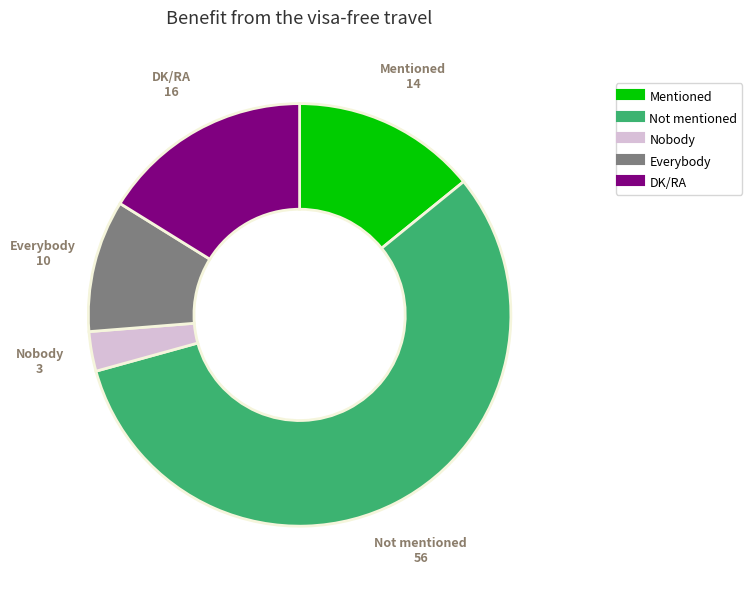

How many slices are in this pie chart?

5